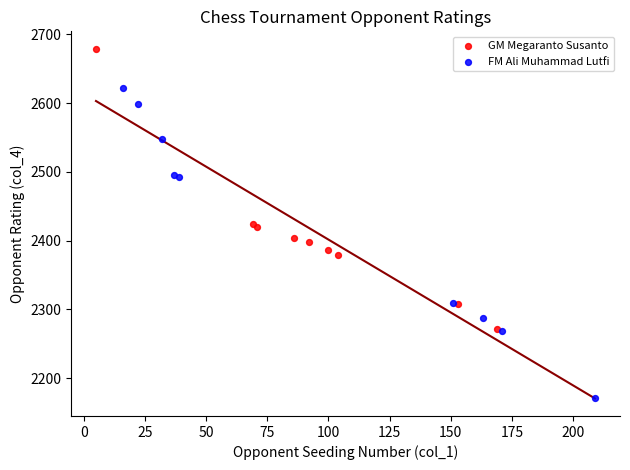

Which series has the widest spread of Y values?

FM Ali Muhammad Lutfi